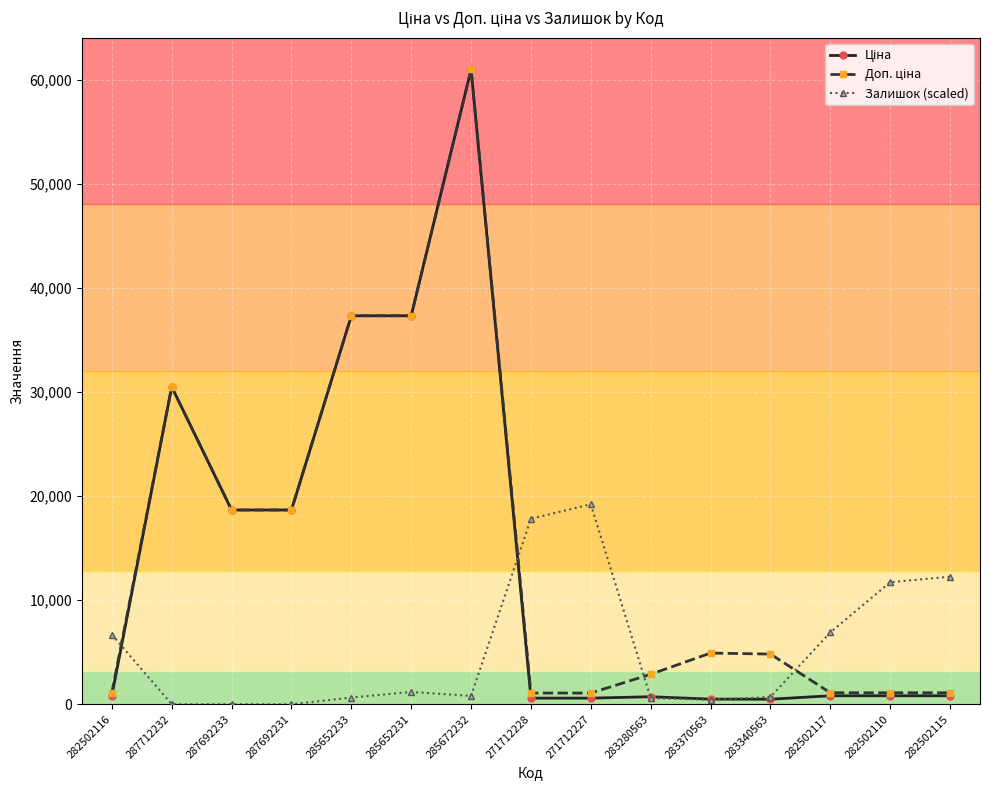

At how many categories does at least one series exceed 25298?

4